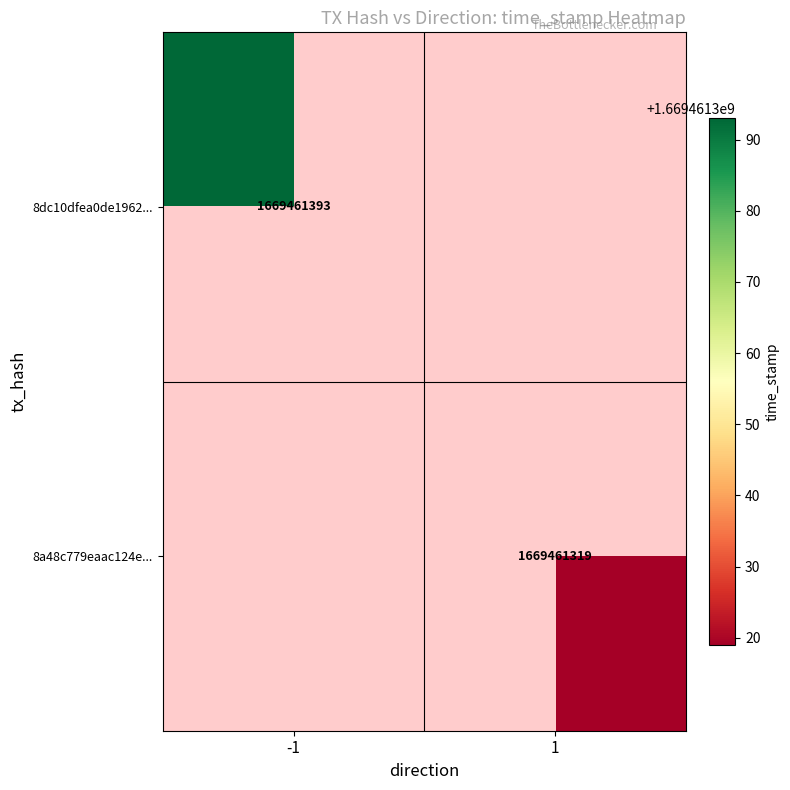

What is the approximate value of 8dc10dfea0de196236b8c012adfc834ae0508be at direction?

-1